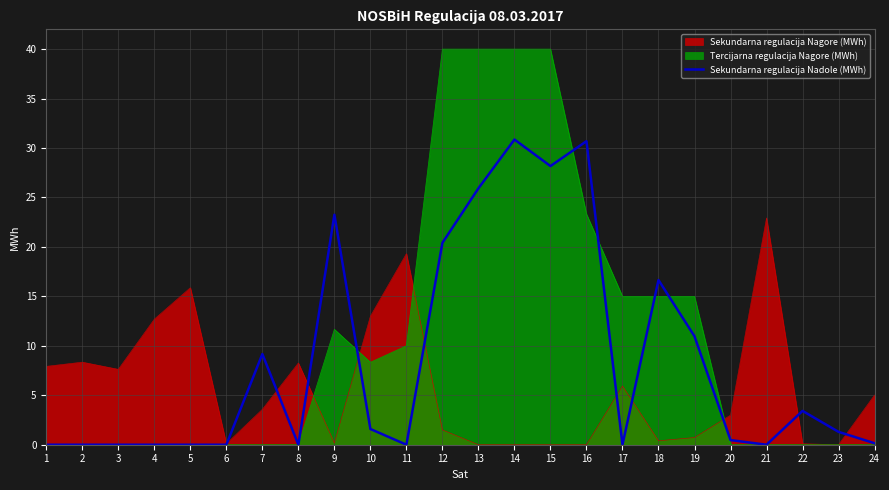

How many data points are less than 1?

12